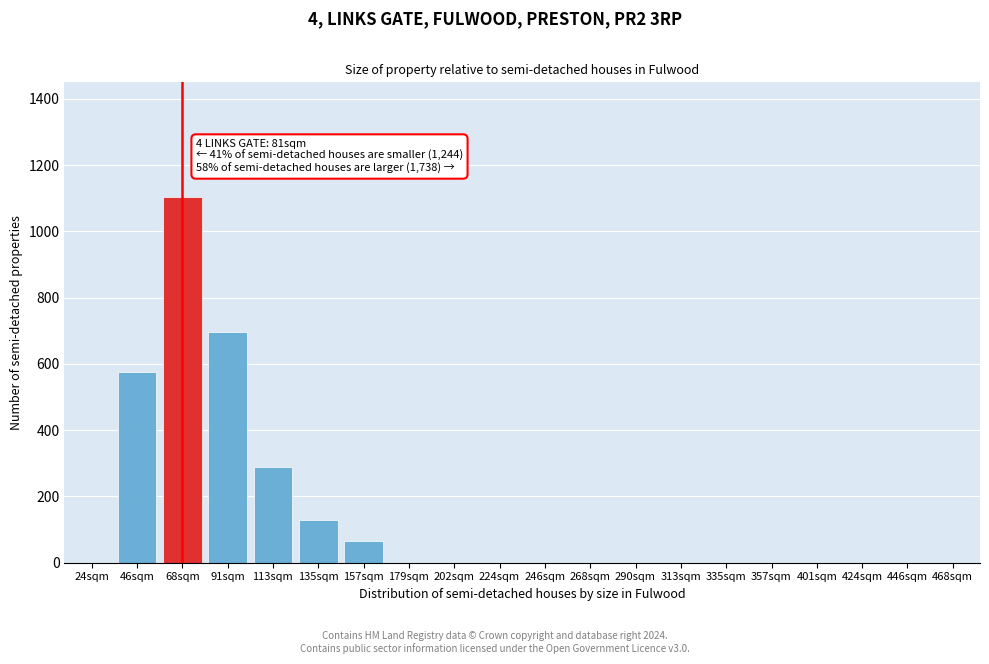

Reading left to right, what are all the values shown in this chart?

24sqm=0	46sqm=575	68sqm=1105	91sqm=695	113sqm=290	135sqm=130	157sqm=65	179sqm=0	202sqm=0	224sqm=0	246sqm=0	268sqm=0	290sqm=0	313sqm=0	335sqm=0	357sqm=0	401sqm=0	424sqm=0	446sqm=0	468sqm=0